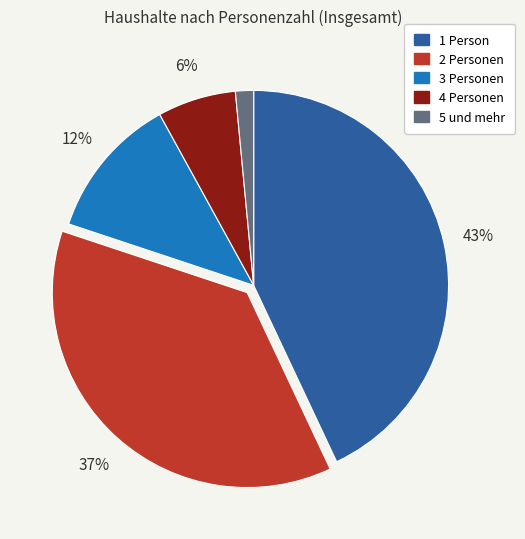

Rank the categories by value from highest to lowest.

1 Person, 2 Personen, 3 Personen, 4 Personen, 5 und mehr